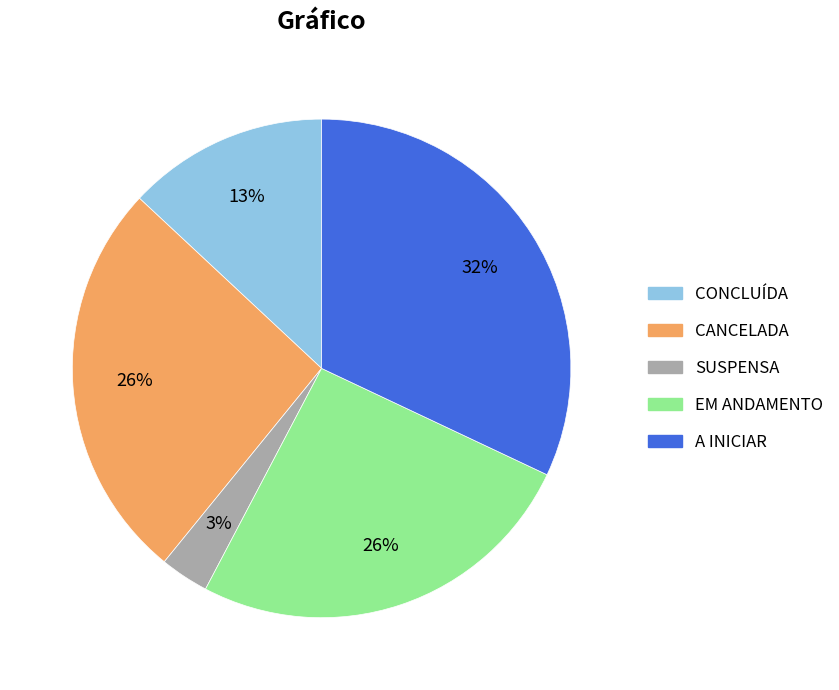

Does any single category account for the majority?

No